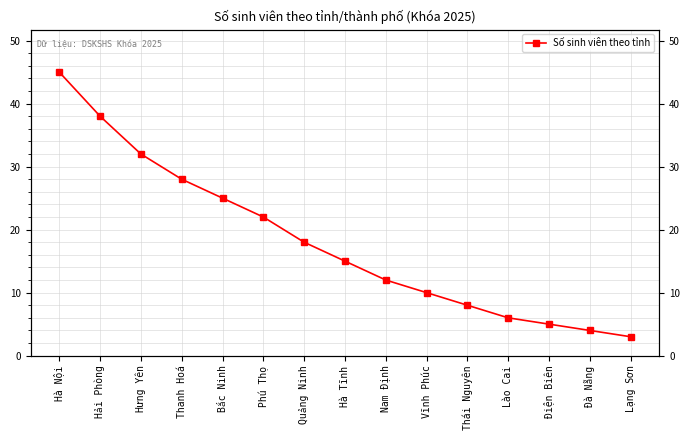

What is the change in value from Hà Nội to Thanh Hoá?

-17